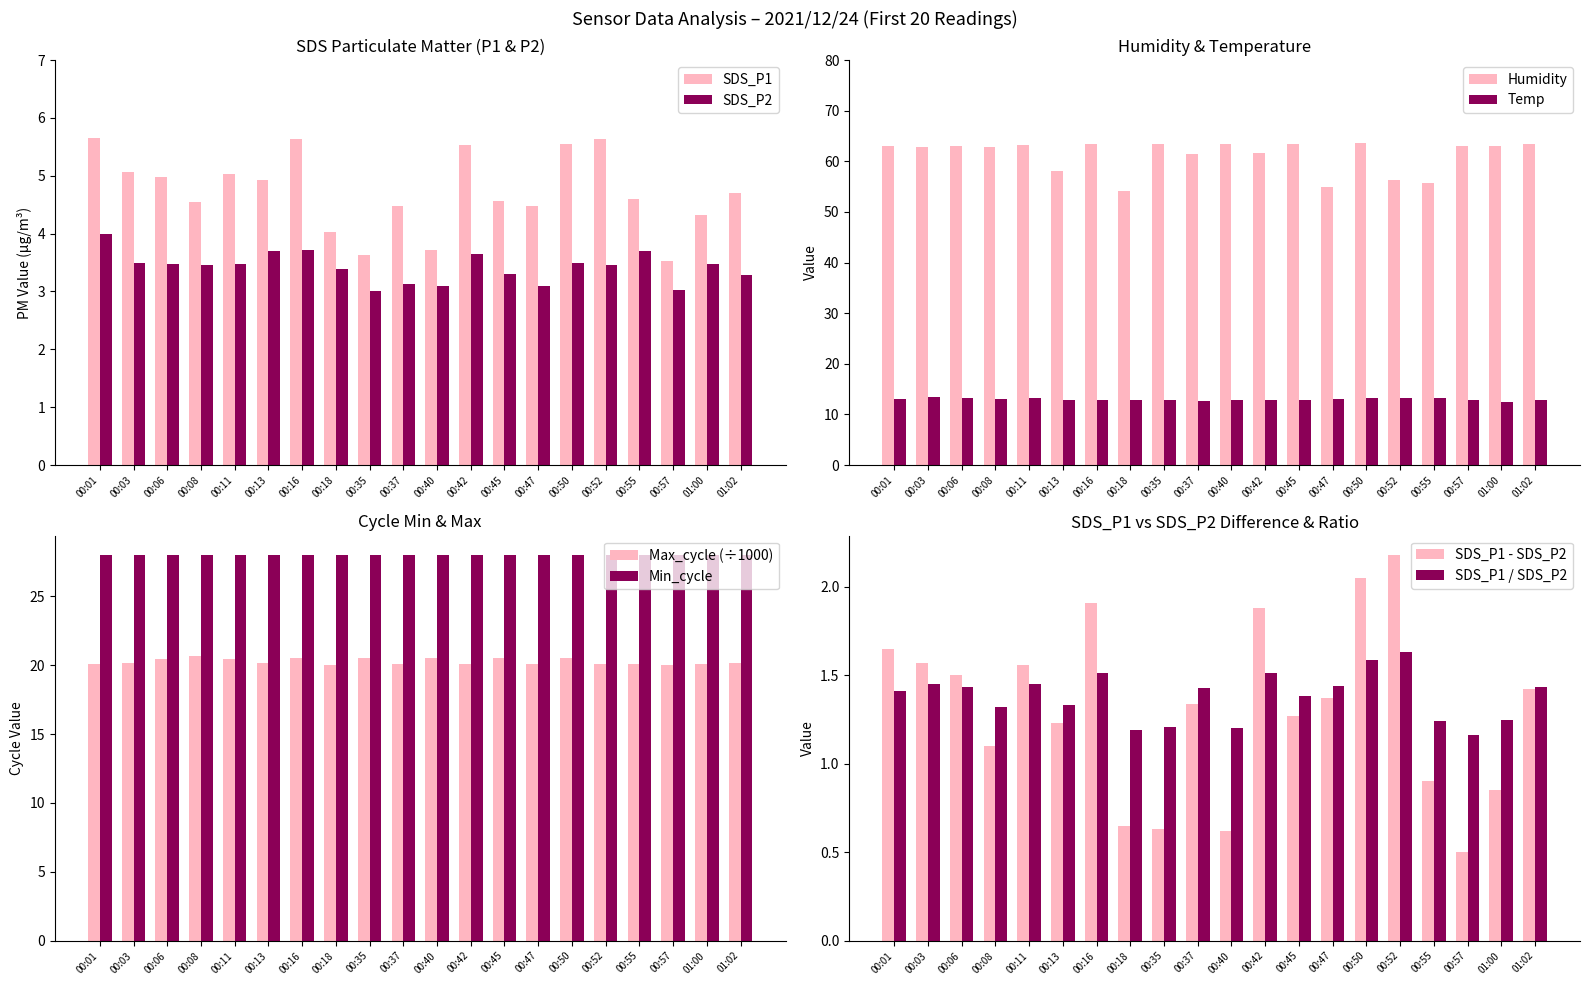

Is the value of SDS_P2 at 00:08 greater than the value of SDS_P1 at 00:08?

No